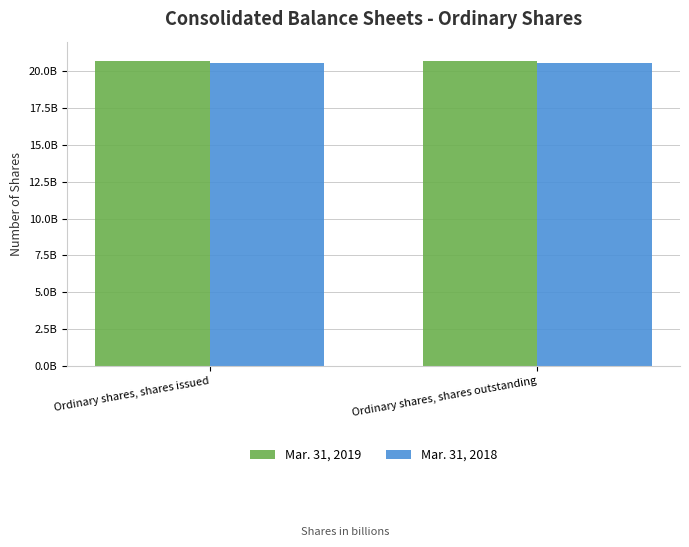

What is the label of the 2nd bar from the right?

Ordinary shares, shares issued